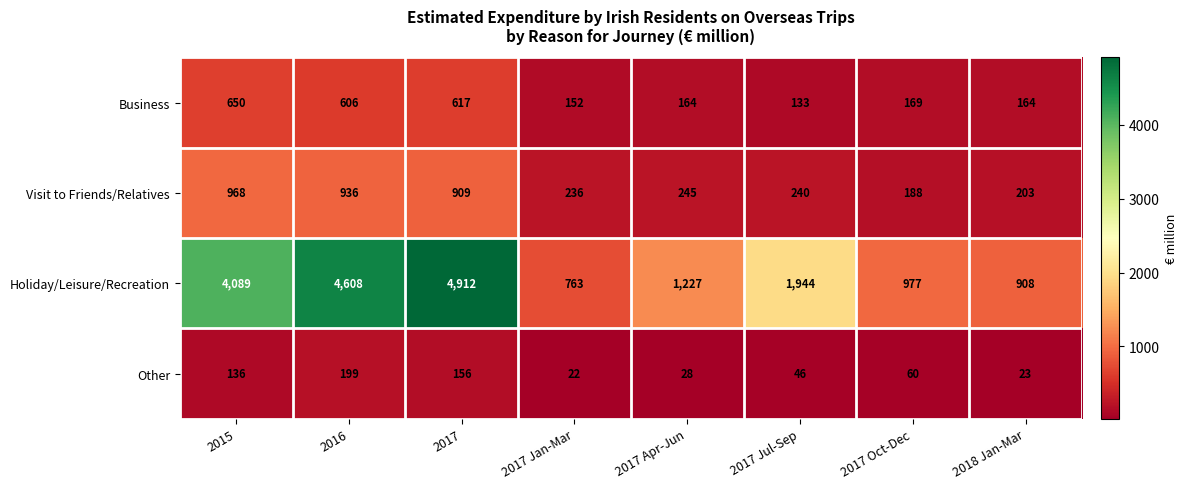

Which category has the lowest value across all series?

2017 Jan-Mar